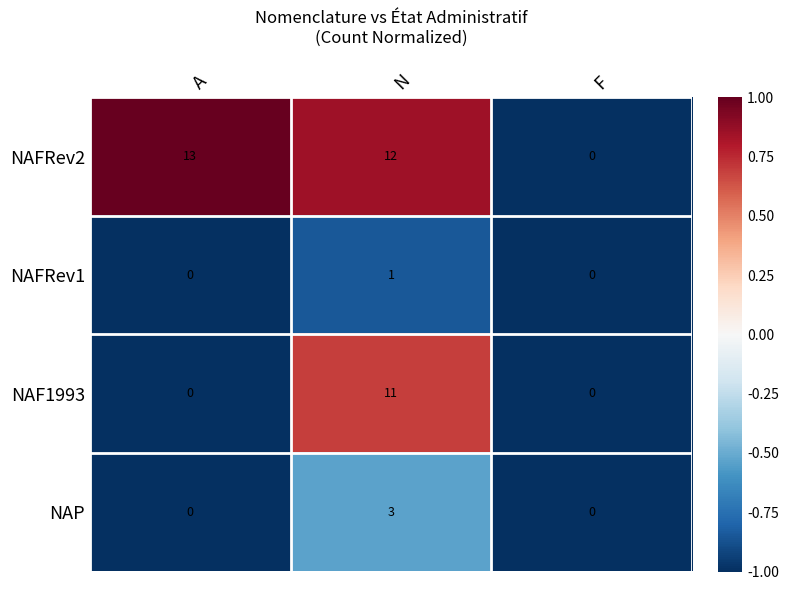

How many data points in NAFRev1 are above 0?

1